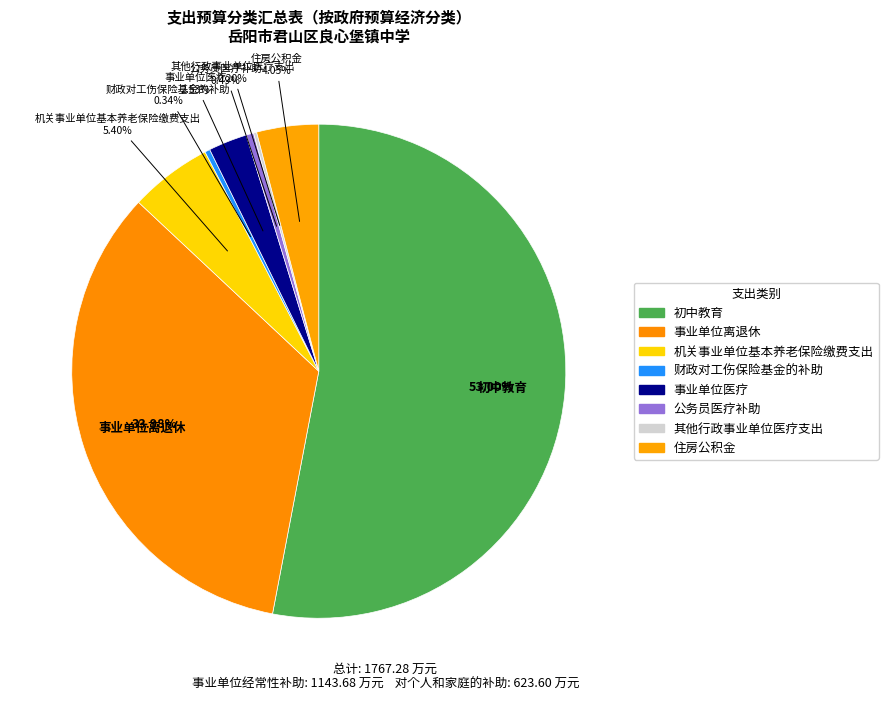

What percentage is the 事业单位离退休 slice, to the nearest percent?

34%